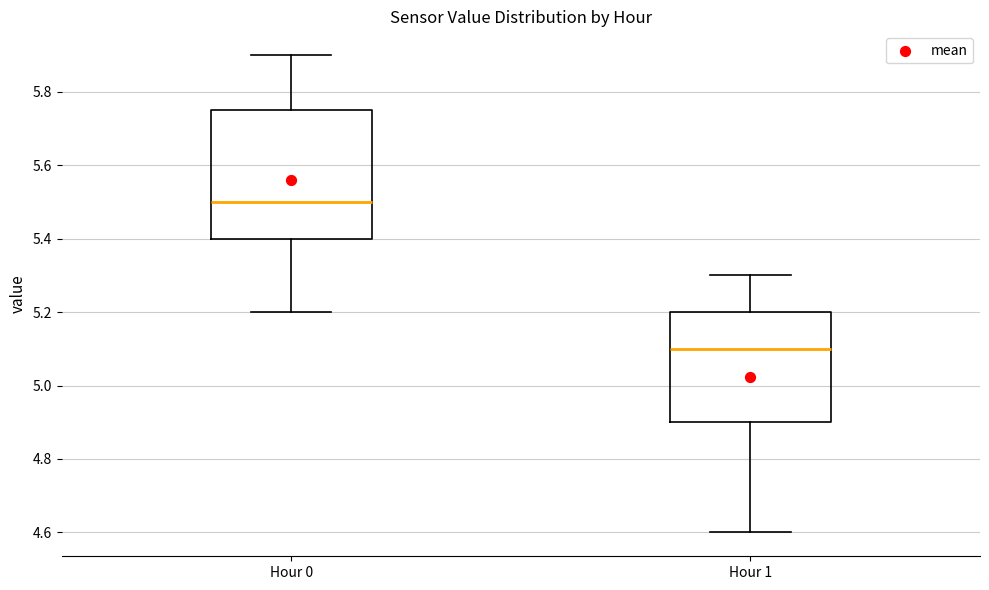

Where is the lower edge of the box for Hour 1 on the y-axis? The values are not printed on the chart, so give them approximately, as read against the axis.

4.90